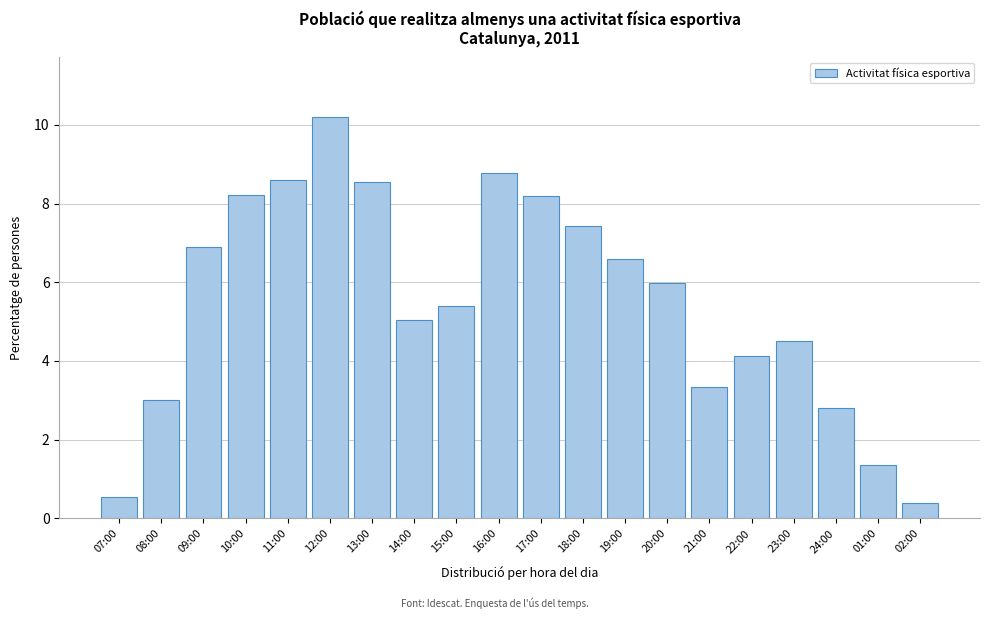

Reading right to left, list all the values displayed in this chart.

02:00=0.4	01:00=1.4	24:00=2.8	23:00=4.5	22:00=4.1	21:00=3.3	20:00=6.0	19:00=6.6	18:00=7.4	17:00=8.2	16:00=8.8	15:00=5.4	14:00=5.0	13:00=8.5	12:00=10.2	11:00=8.6	10:00=8.2	09:00=6.9	08:00=3.0	07:00=0.5